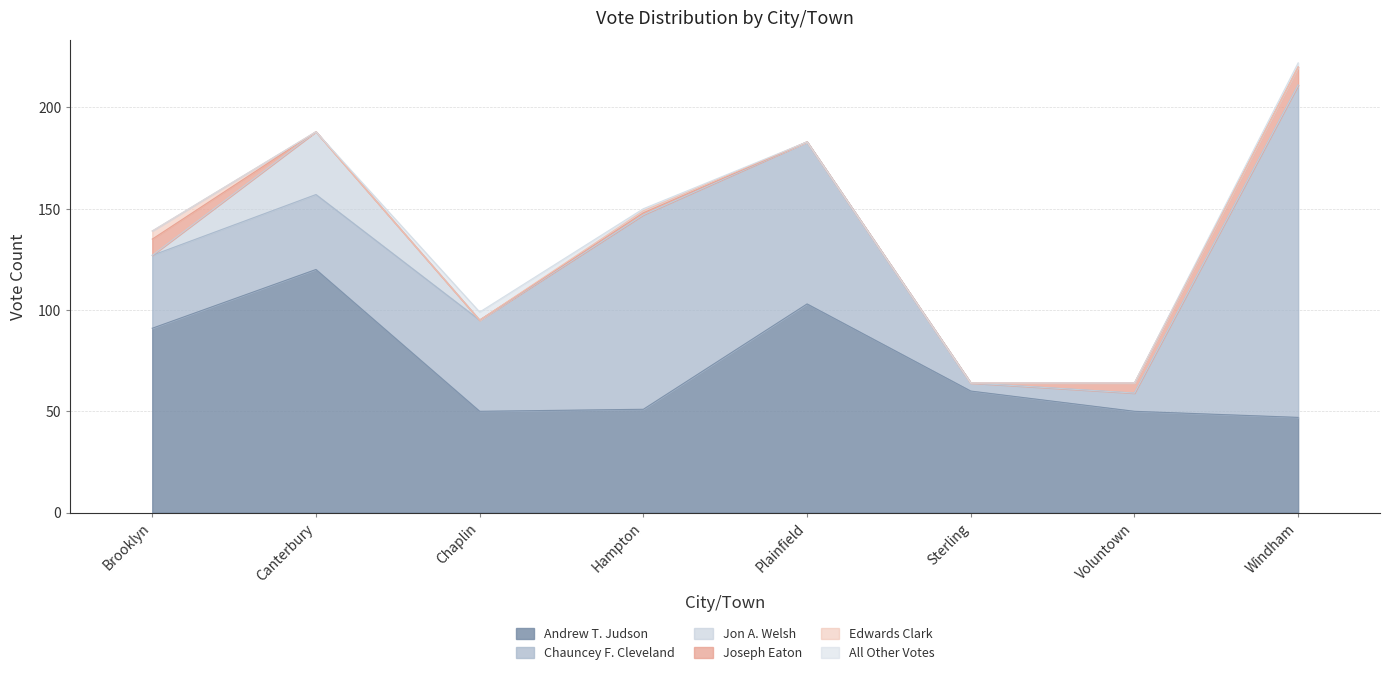

Which category has the highest value in the Andrew T. Judson series?

Canterbury